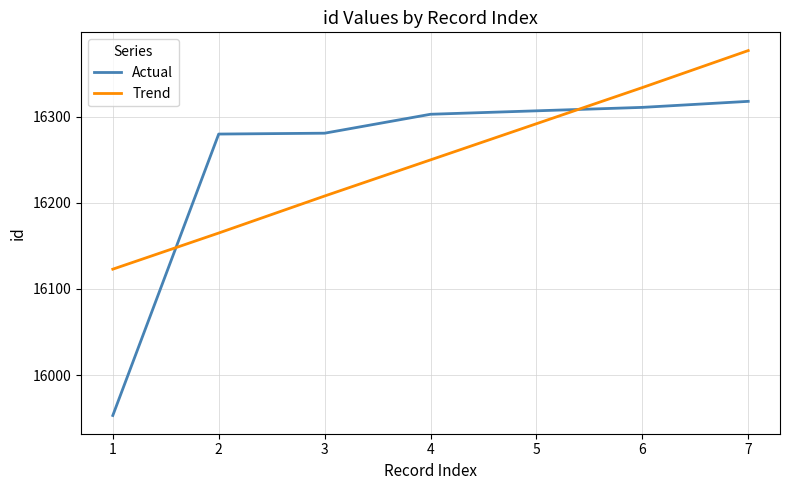

True or false: Trend and Actual intersect in this chart.

True